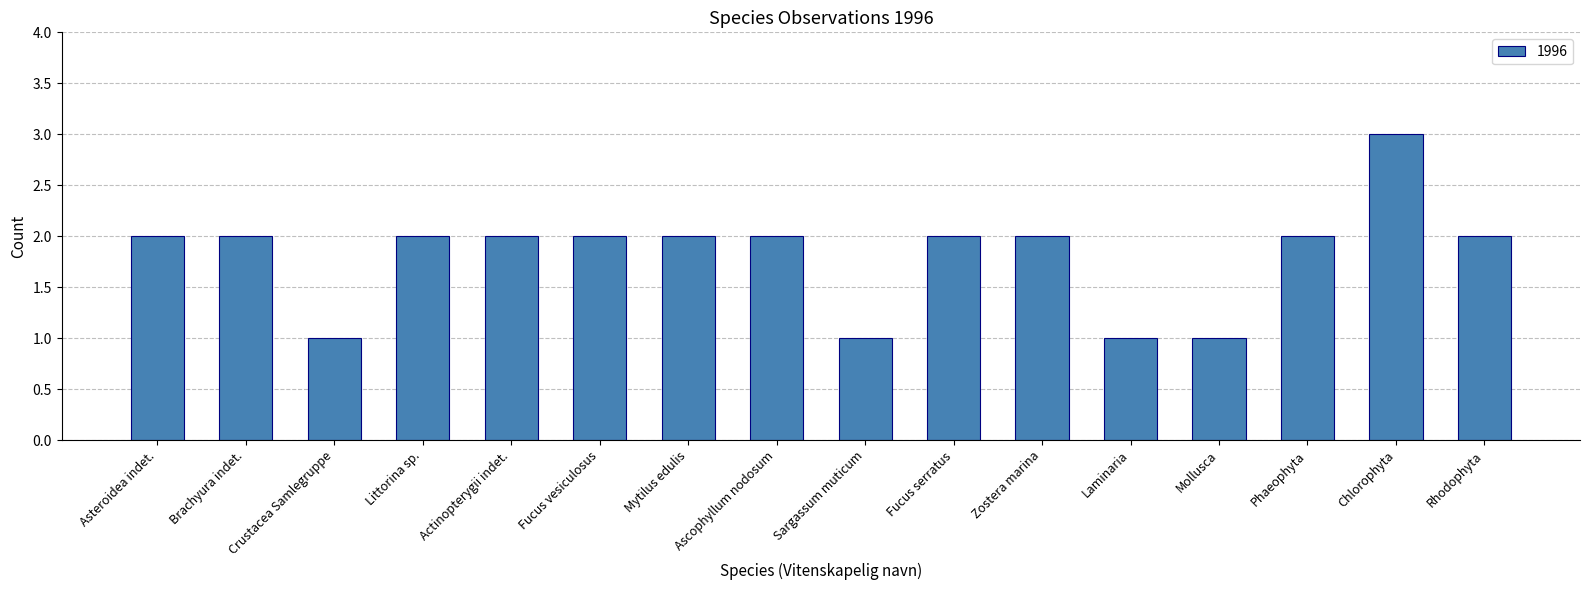

What value does the data have at Chlorophyta?

3